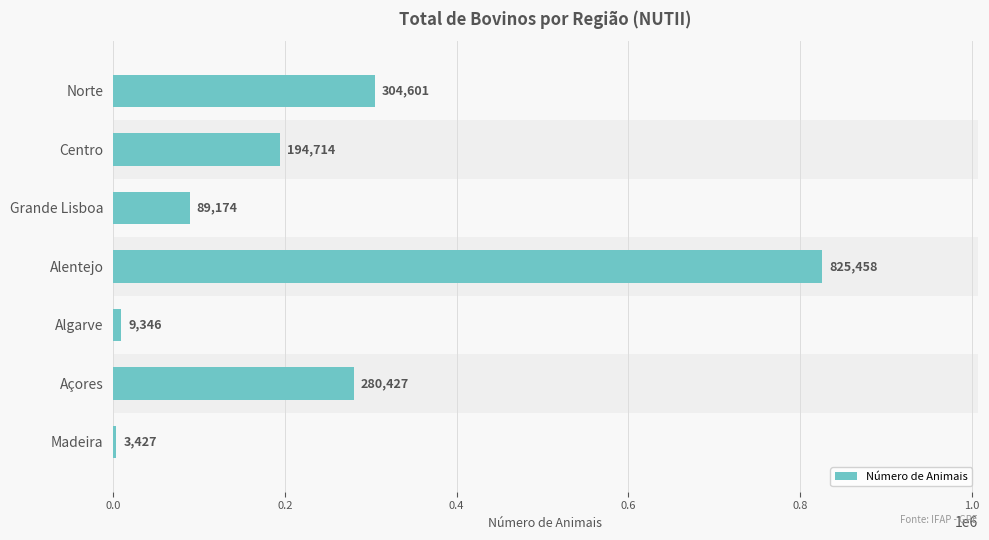

What position from the bottom is Madeira?

1